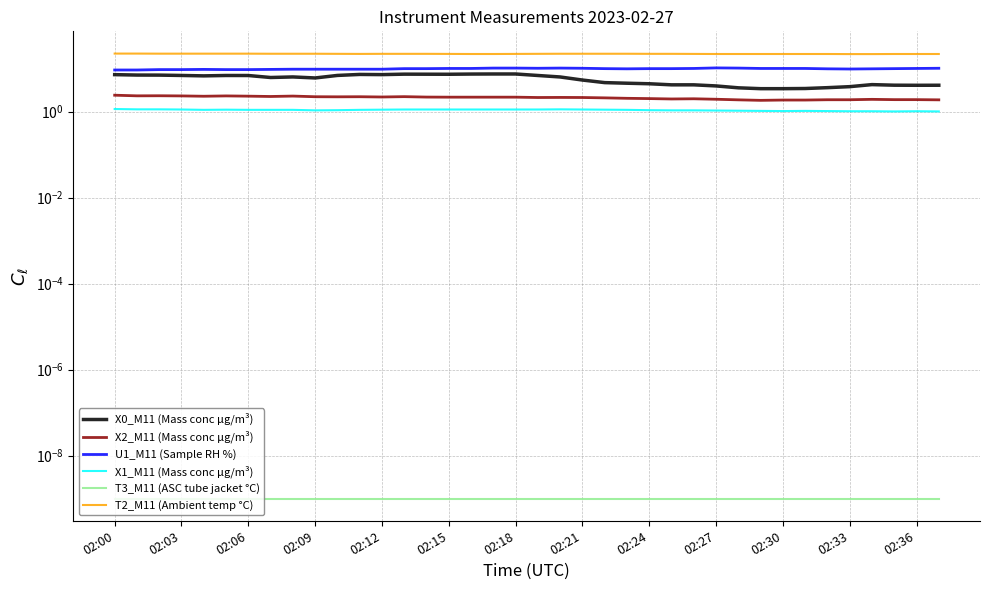

True or false: T3_M11 (ASC tube jacket °C) and T2_M11 (Ambient temp °C) intersect in this chart.

False